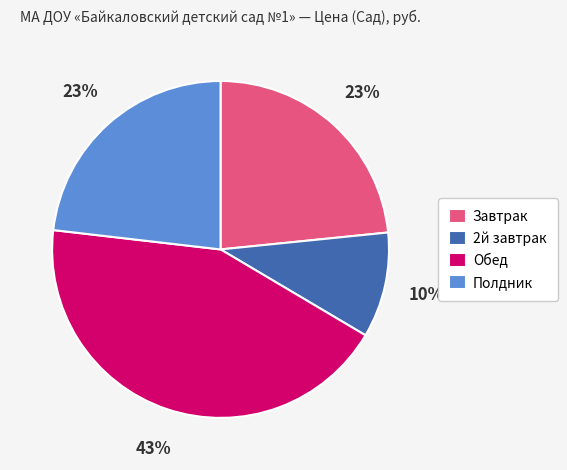

How many segments does this pie chart have?

4